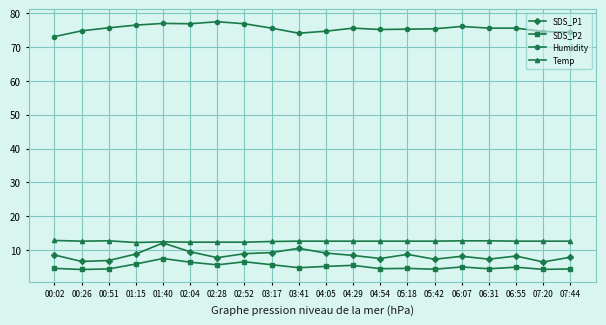

Which series has the largest total across all categories?

Humidity